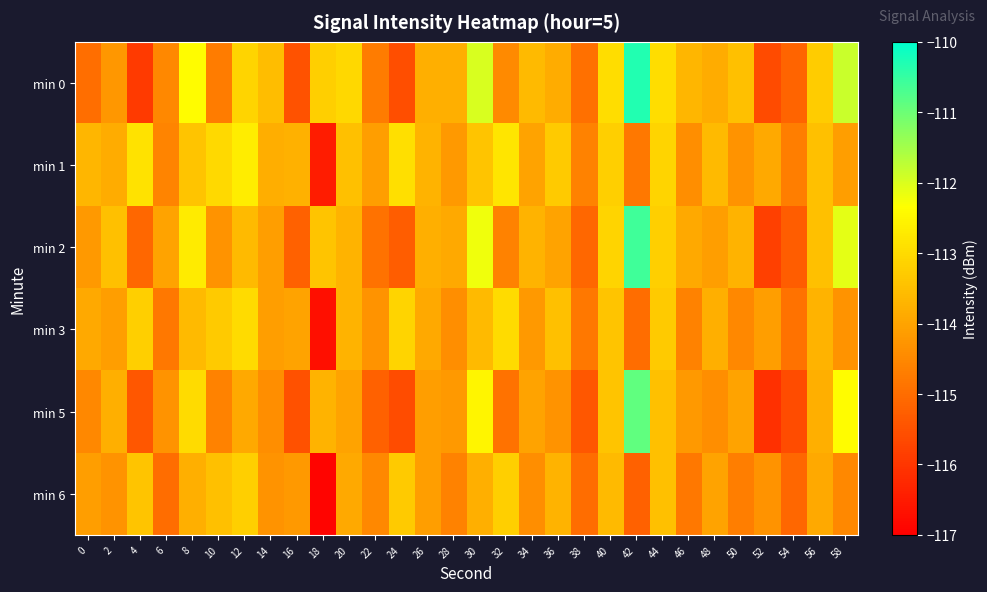

What is the difference between the highest and lowest values at 2?

0.8